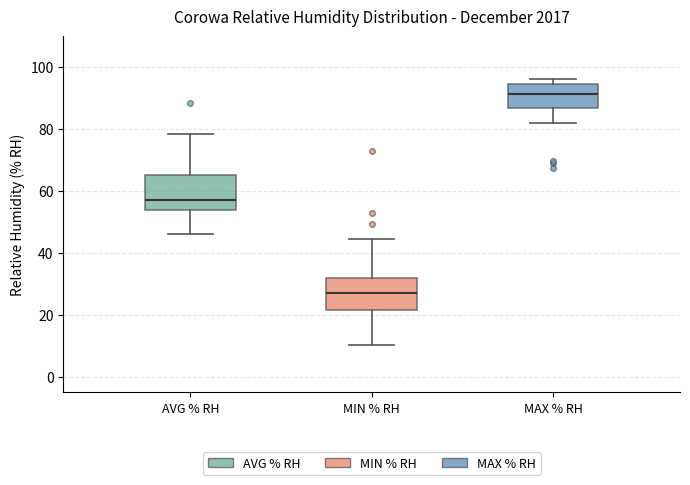

Reading left to right, transcribe this box plot: for each box, give where its median line is, the range the box spans, and where its two whiskers end, as read against the y-axis. The values are not printed on the chart, so give them approximately, as read against the axis.

AVG % RH: median 58, box 54 to 66, whiskers 46 to 78
MIN % RH: median 28, box 22 to 32, whiskers 10 to 44
MAX % RH: median 92, box 86 to 94, whiskers 82 to 96